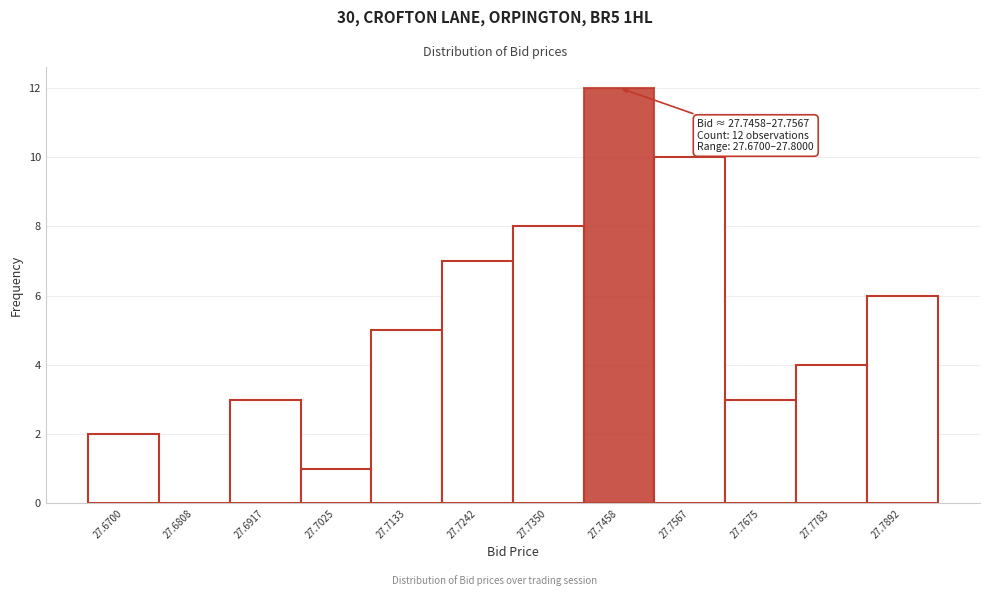

Read the value at 27.6917.

3